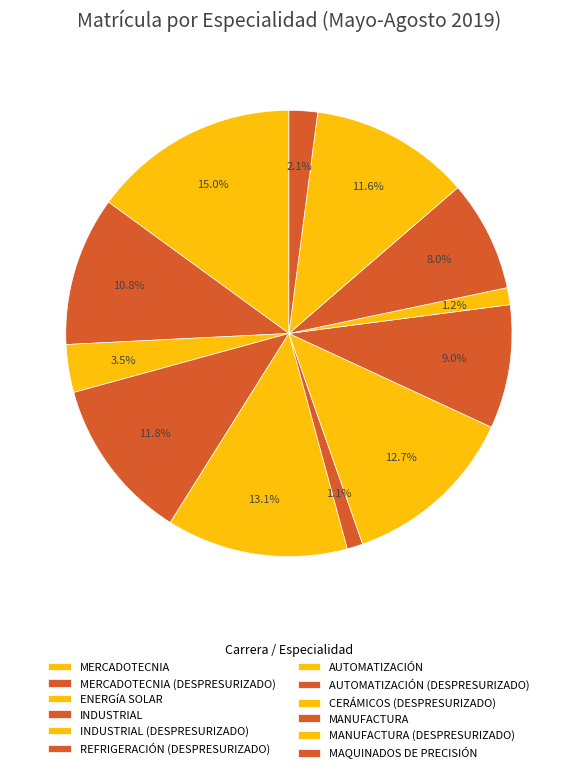

The AUTOMATIZACIÓN (DESPRESURIZADO) slice represents 9% of the pie. True or false?

True